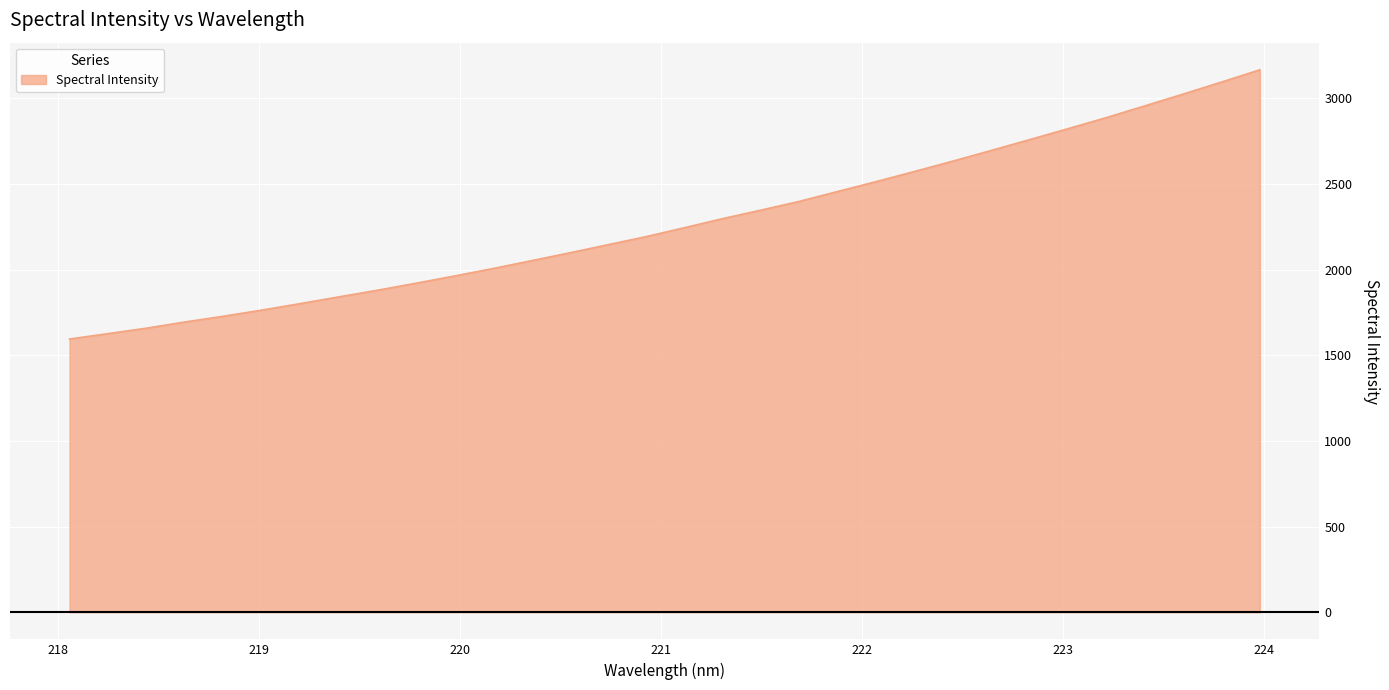

What is the difference between the maximum and minimum values?

1571.9